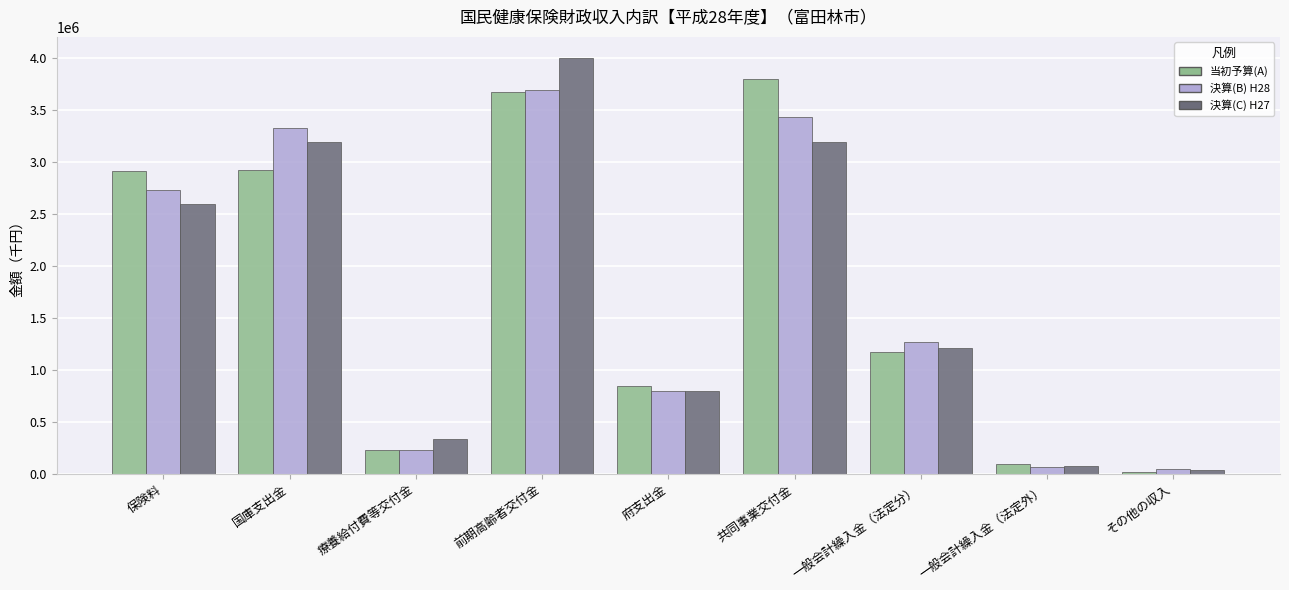

At how many categories does at least one series exceed 448931?

6